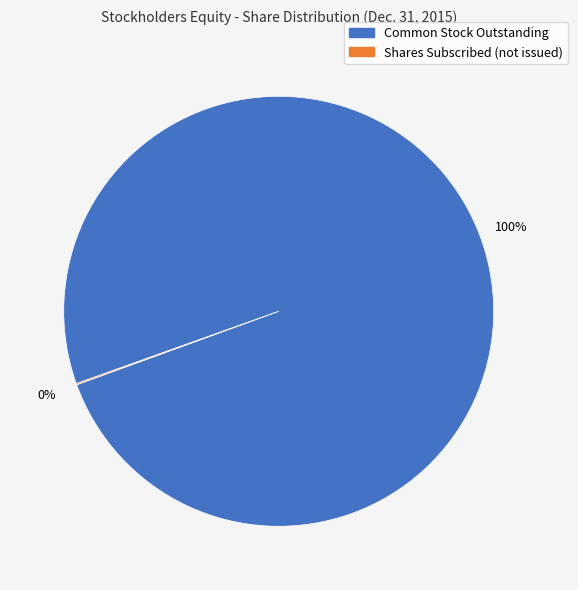

Is there any slice that represents more than half of the pie?

Yes